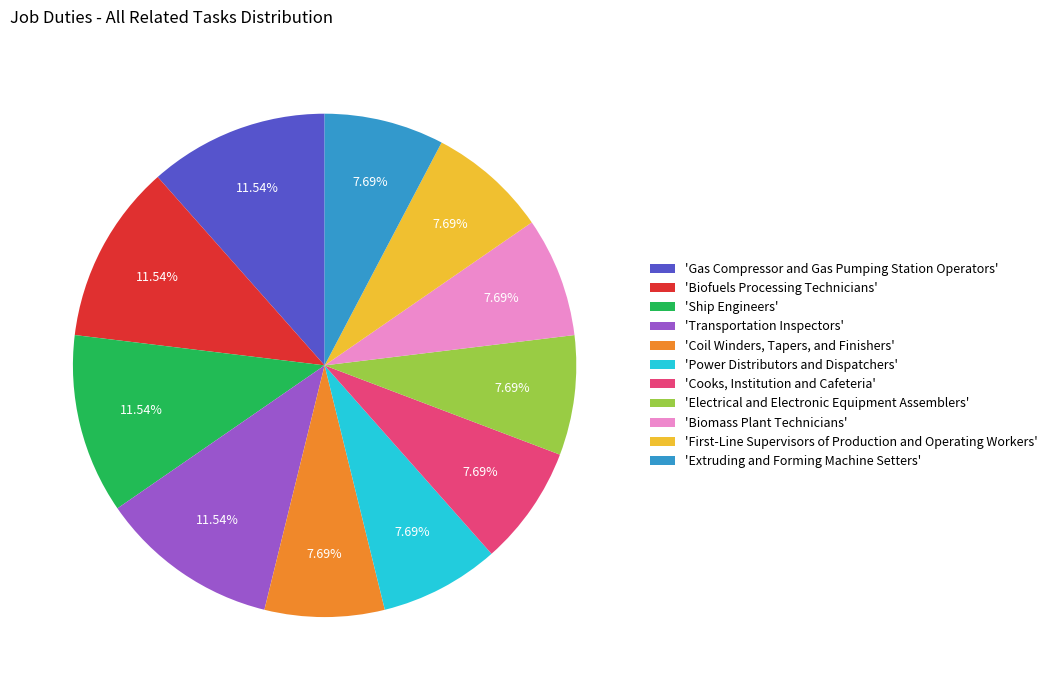

To the nearest percent, what is the difference between the largest and smallest slice percentages?

4%